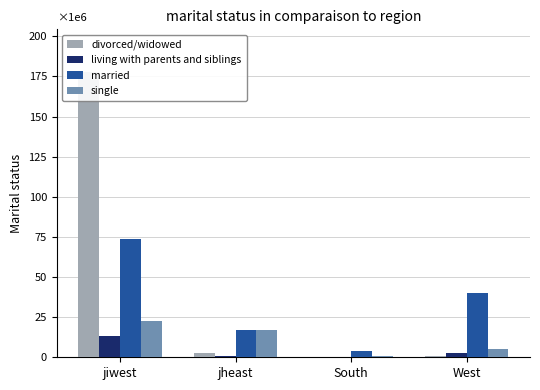

Which has a higher value, South or jiwest?

jiwest